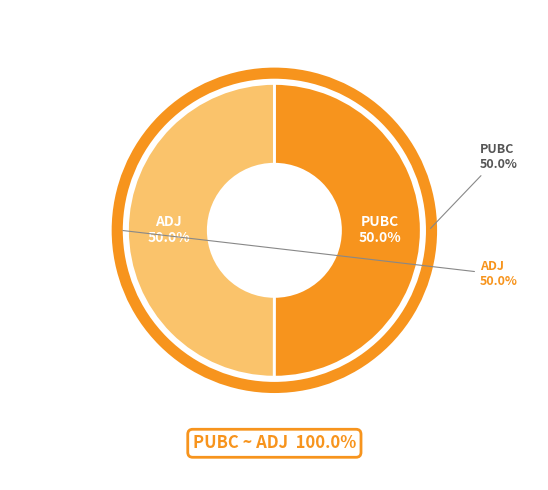

Which category has the biggest portion of the pie?

PUBC